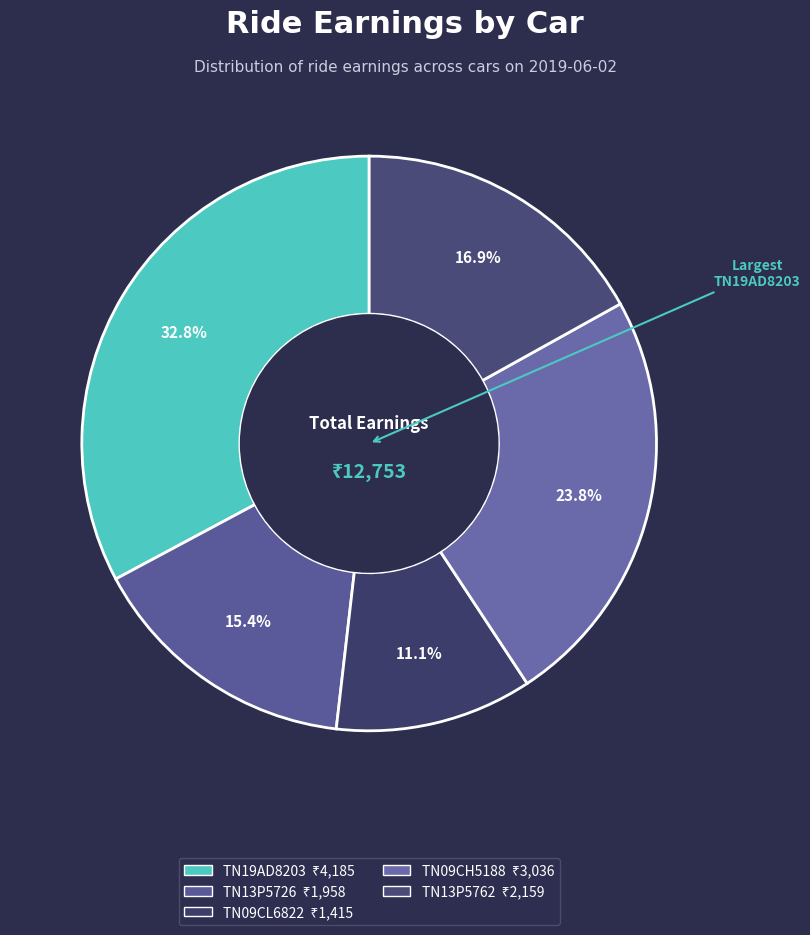

Which slice is the smallest?

TN09CL6822